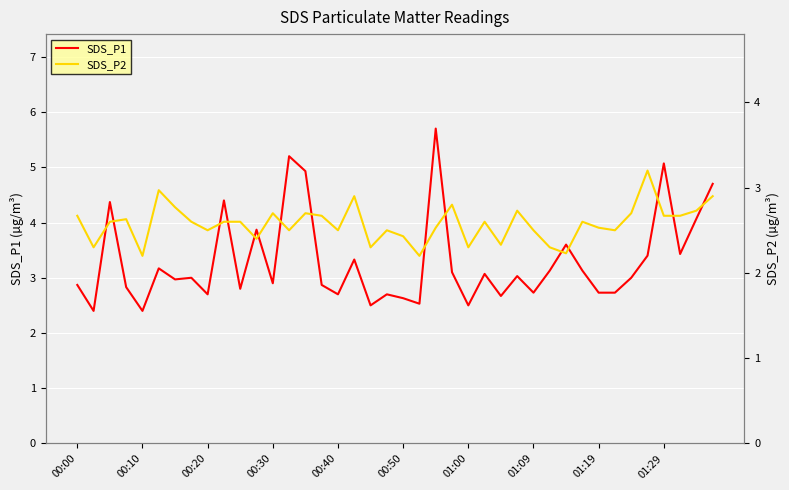

True or false: SDS_P1 and SDS_P2 intersect in this chart.

False